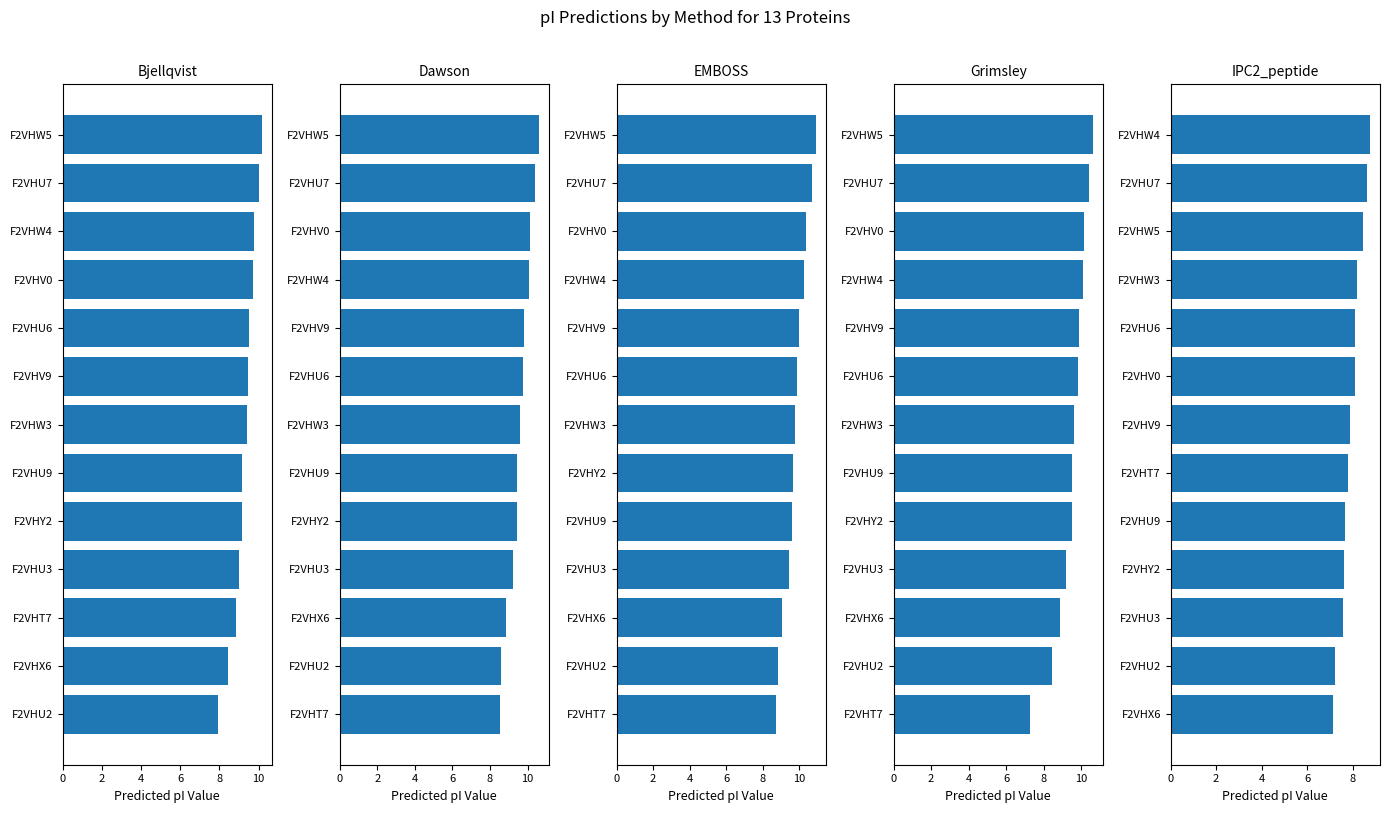

What is the value of the Dawson bar at the 9th from the left?

9.4